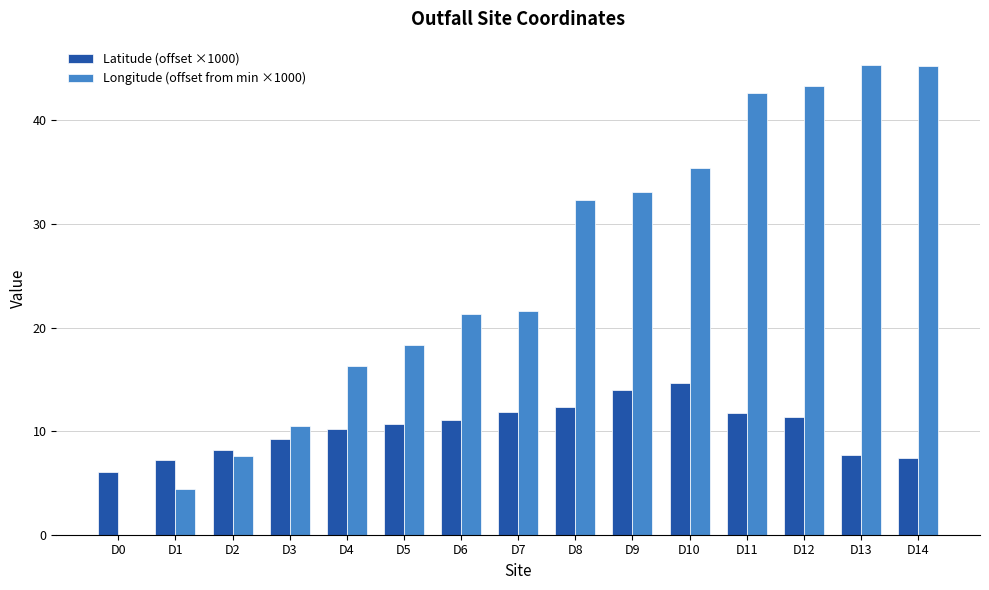

Which series has the largest total across all categories?

Longitude (offset from min ×1000)